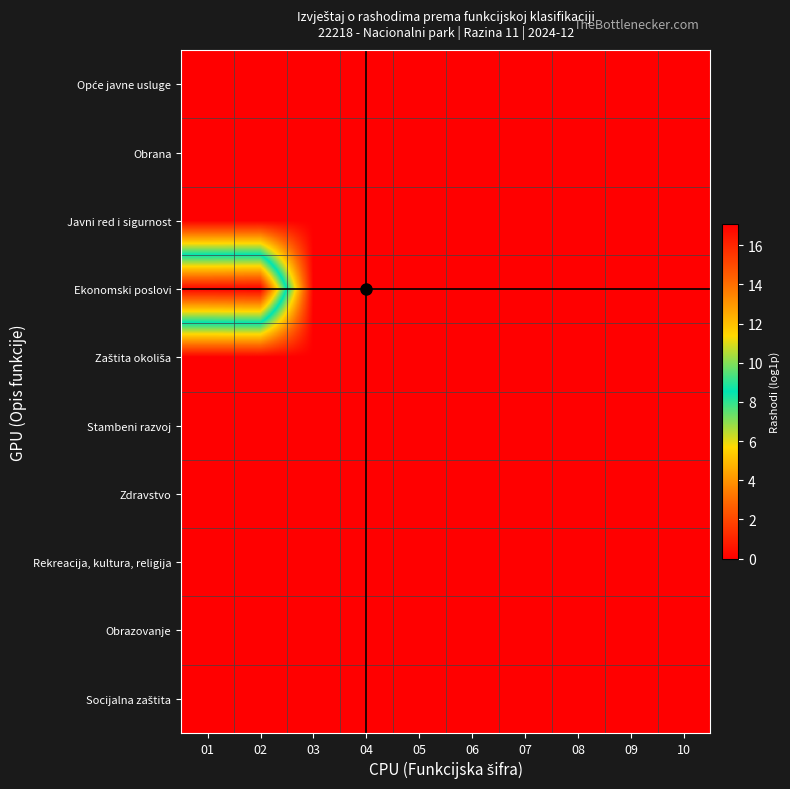

What is the total value across all series at 01?

16.9